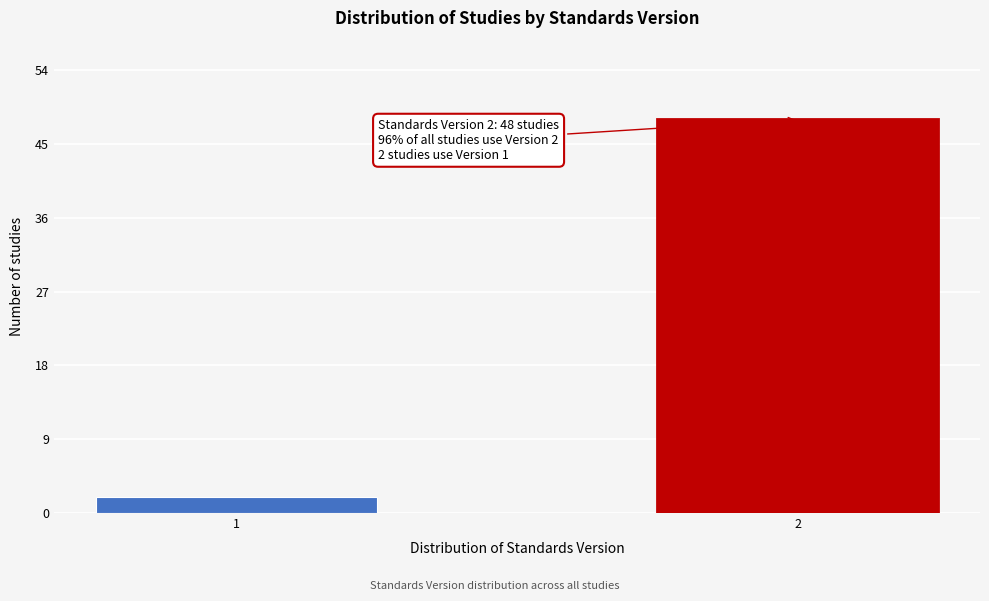

Reading left to right, transcribe all the data shown in this chart.

1=2	2=48